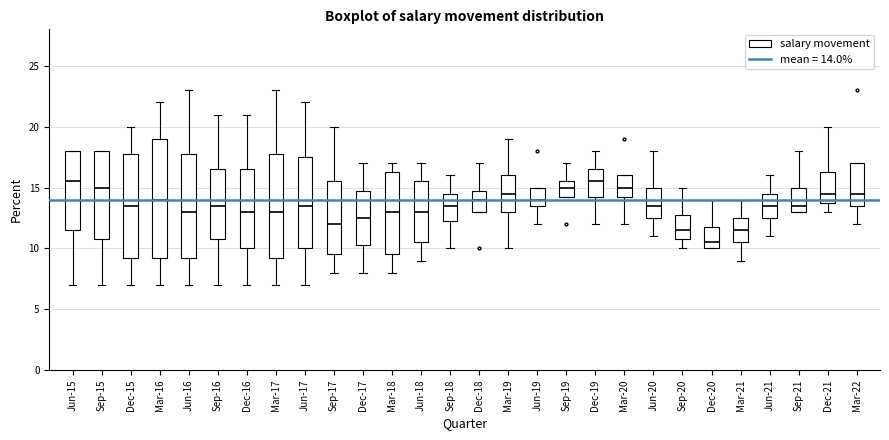

Comparing the boxes themselves (not the whiskers), which one is the tallest?

Mar-16